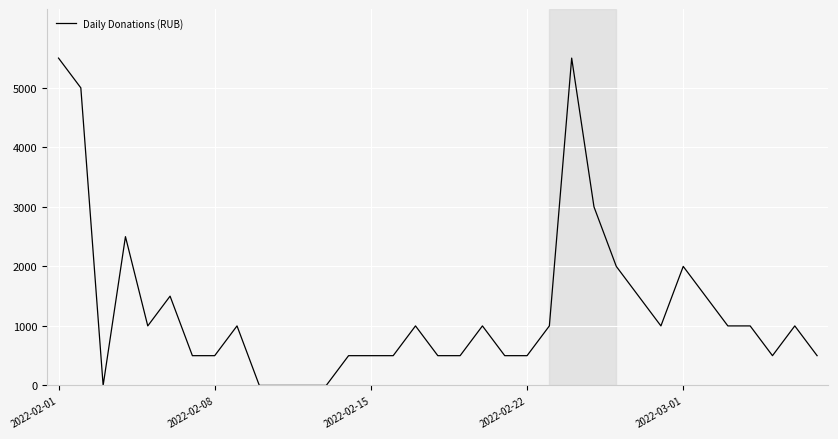

Reading left to right, extract all data points from this chart.

5500	5000	0	2500	1000	1500	500	500	1000	0	0	0	0	500	500	500	1000	500	500	1000	500	500	1000	5500	3000	2000	1500	1000	2000	1500	1000	1000	500	1000	500